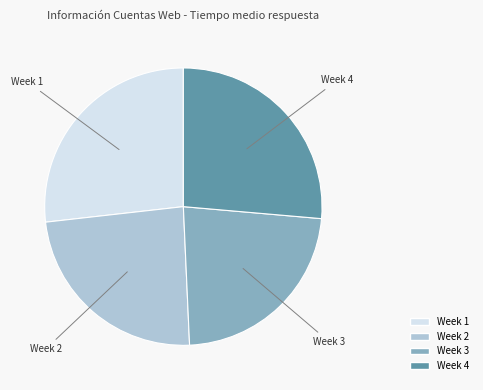

How many segments does this pie chart have?

4